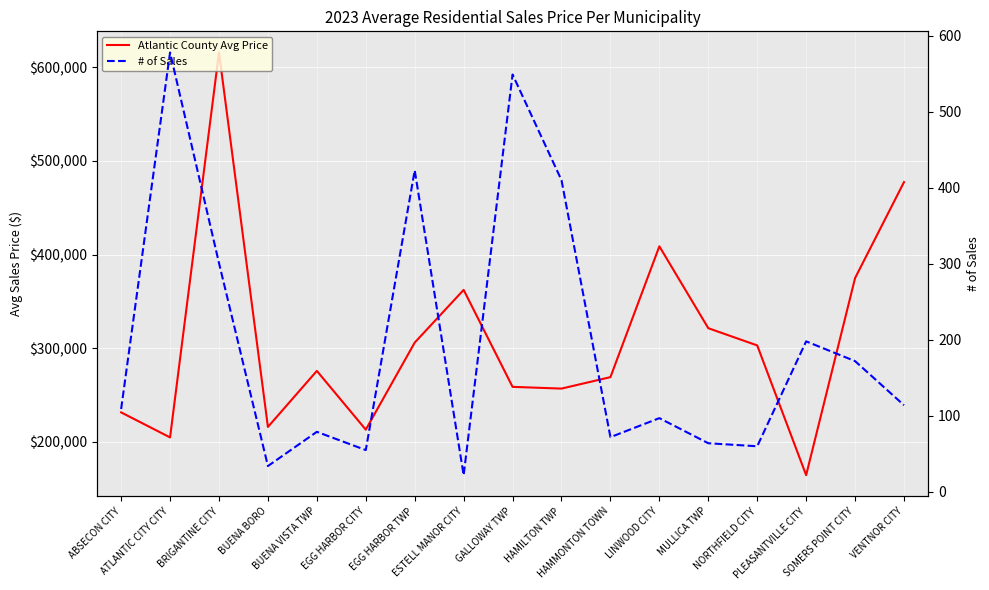

True or false: # of Sales and Atlantic County Avg Price cross at least once.

False